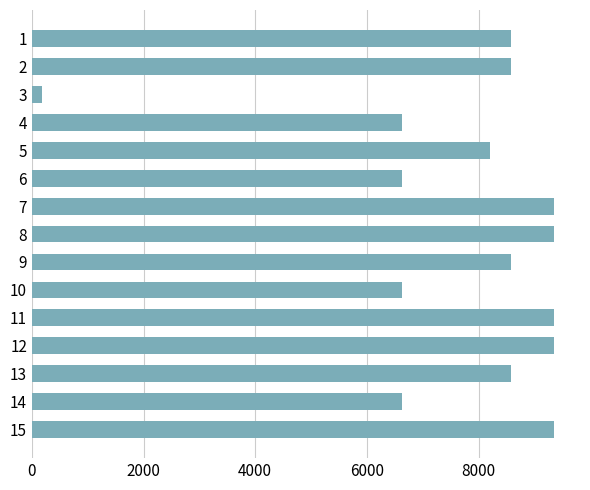

What is the value of the 9th bar from the top?

8582.4